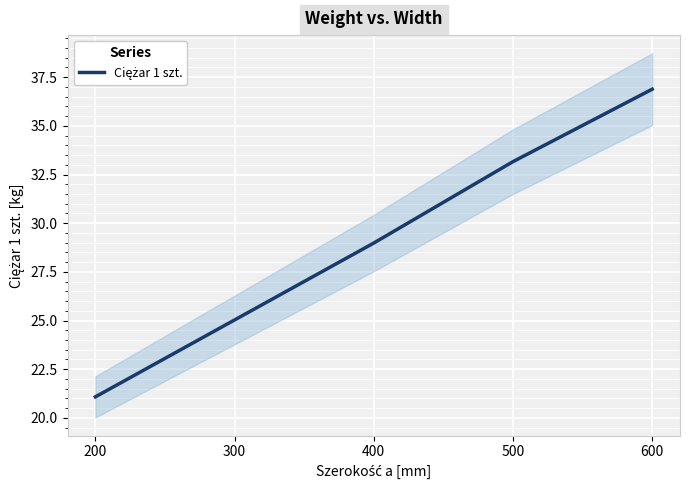

The chart shows a value of 19.9 at 400. True or false?

False